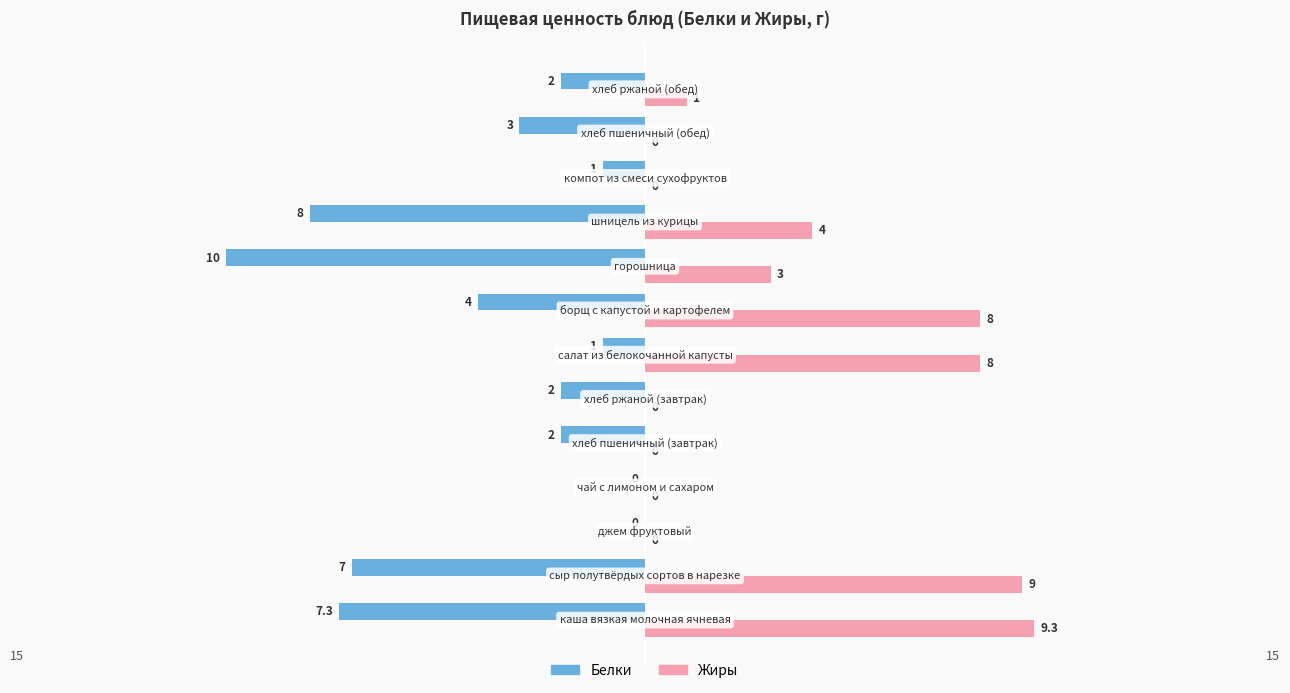

Which series has the largest total across all categories?

Жиры